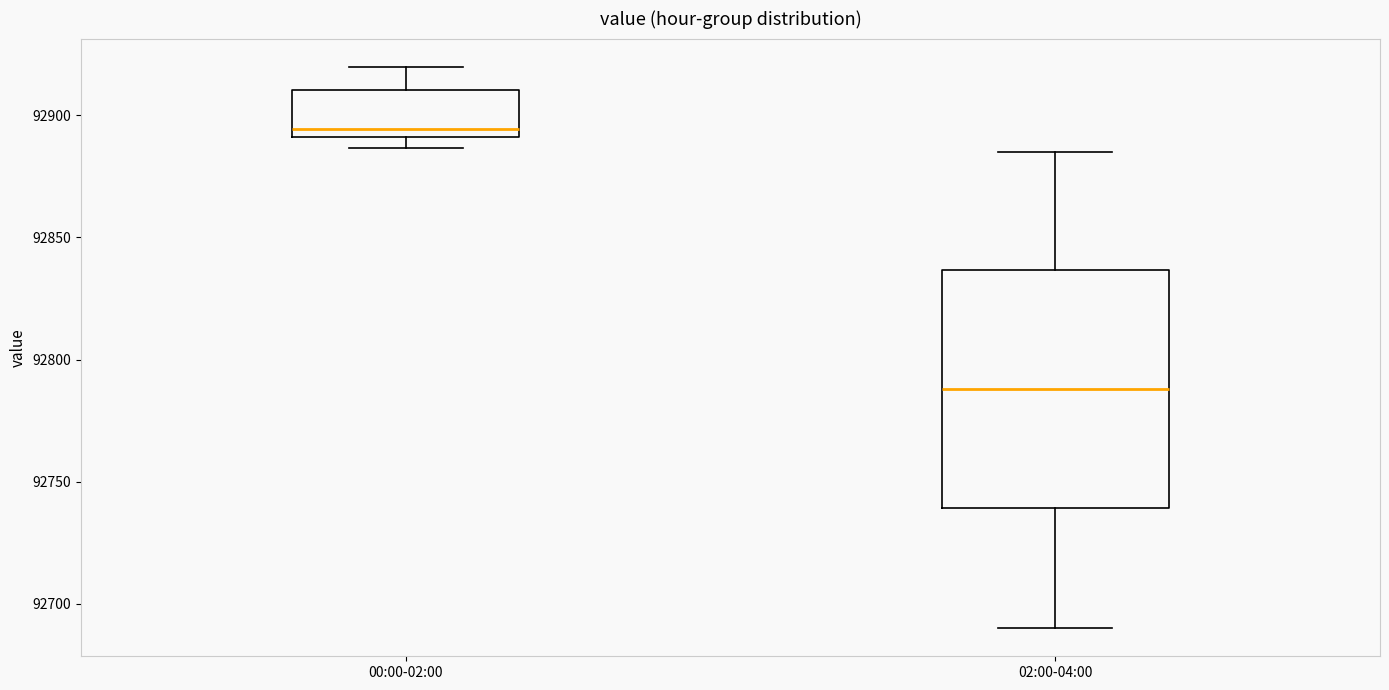

Comparing the boxes themselves (not the whiskers), which one is the tallest?

02:00-04:00